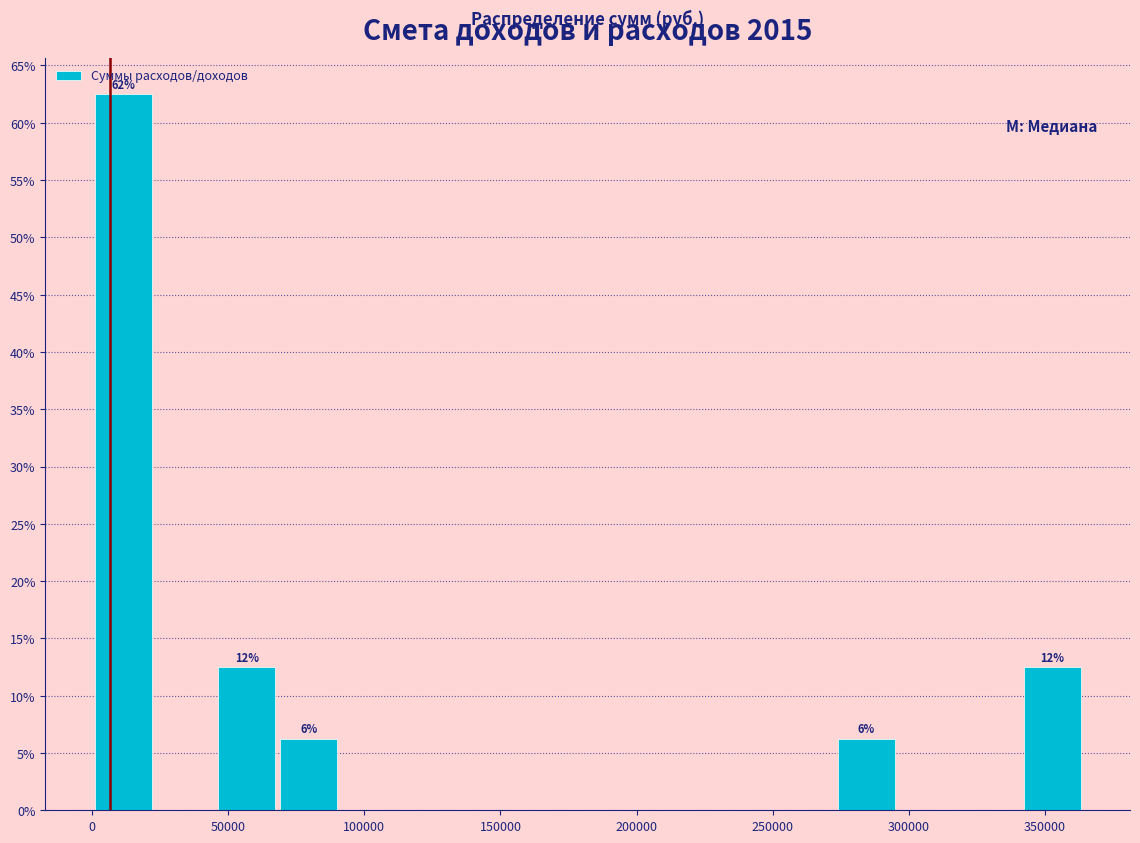

Over which range of the x-axis is the bar tallest?

0 to 25000